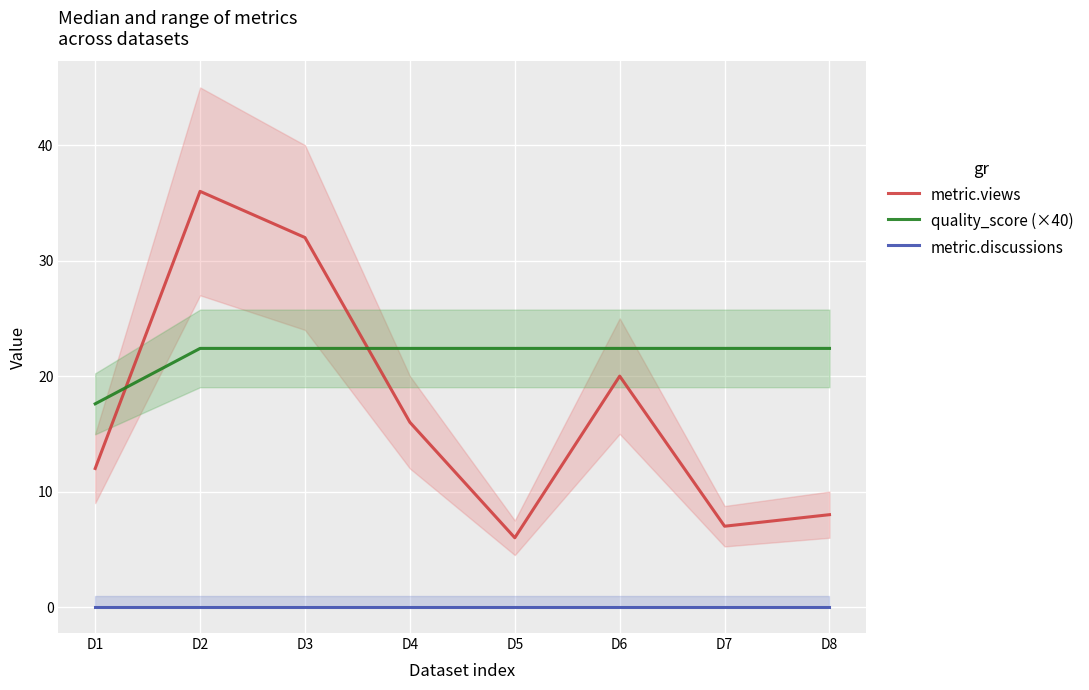

Which series has the widest spread of values?

metric.views